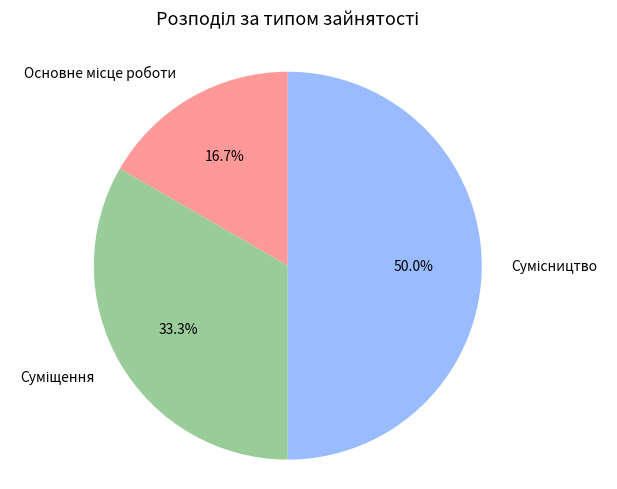

How many segments does this pie chart have?

3